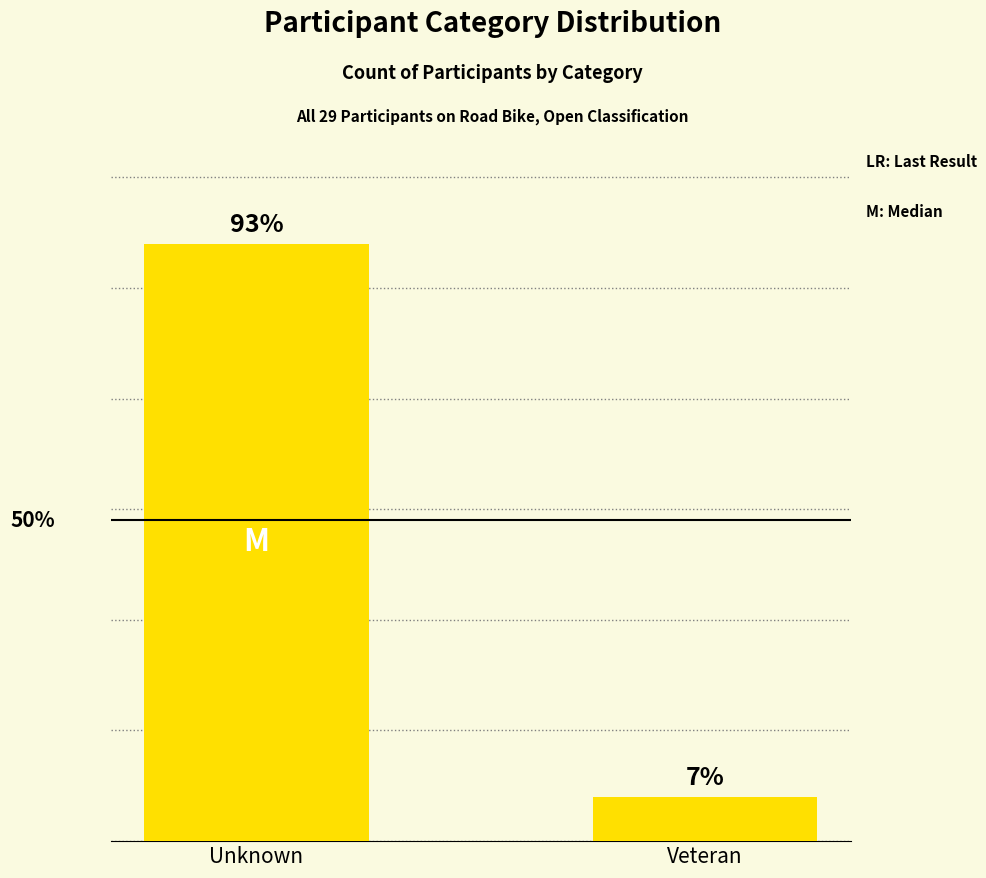

What is the sum of all values?

29